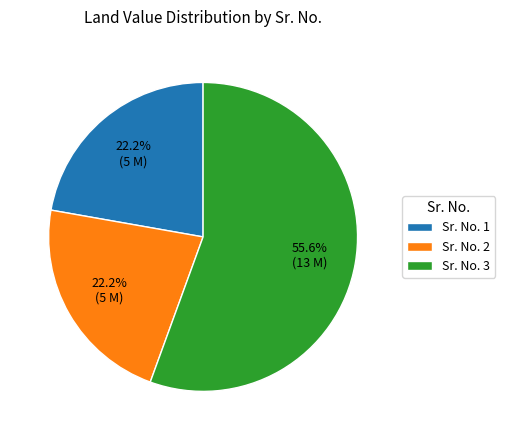

What is the majority slice?

Sr. No. 3